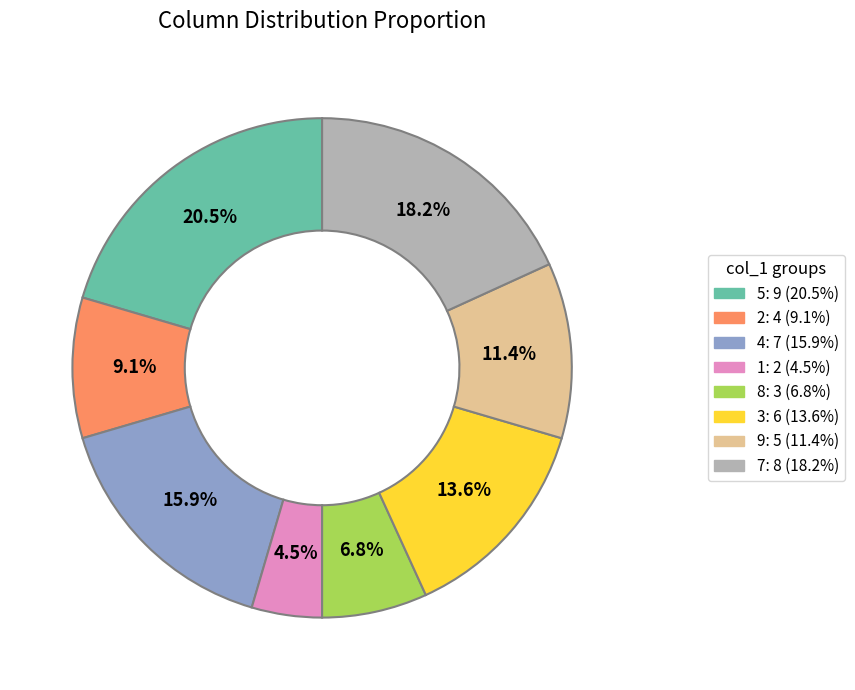

To the nearest percent, what is the average slice percentage?

12%